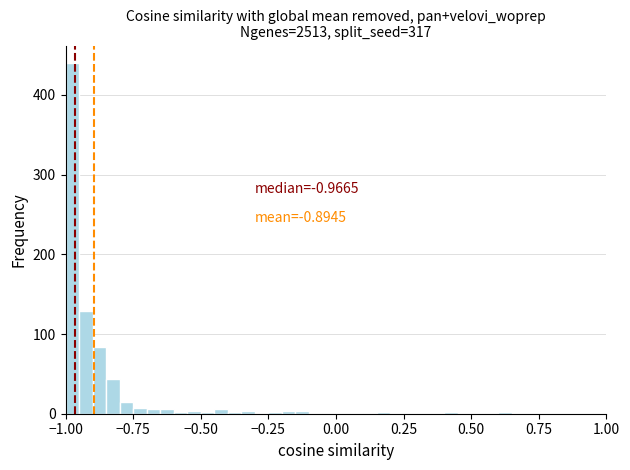

Read against the x-axis, roughly where is the centre of the tallest bar?

-0.95